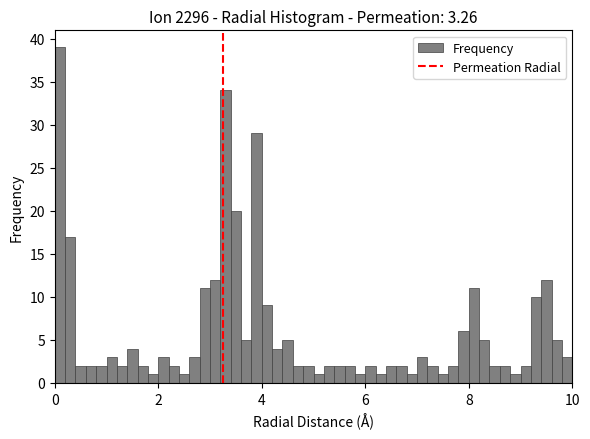

Read against the x-axis, roughly where is the centre of the tallest bar?

0.2